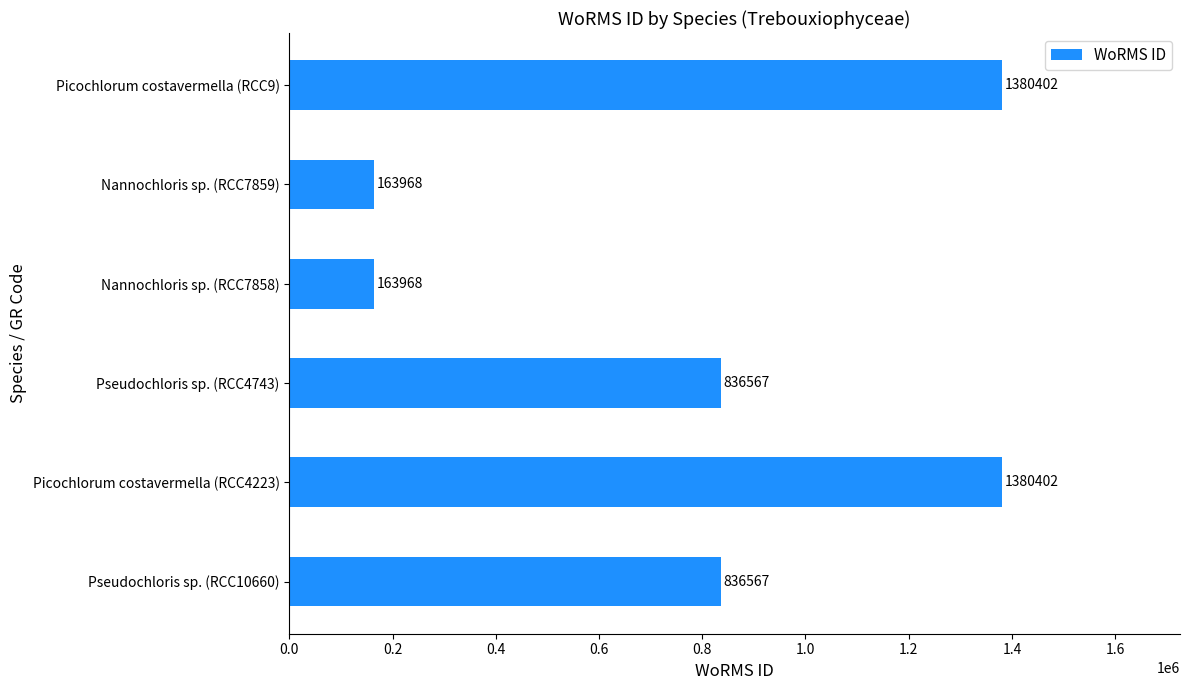

How many values are between 163968 and 1380402?

6